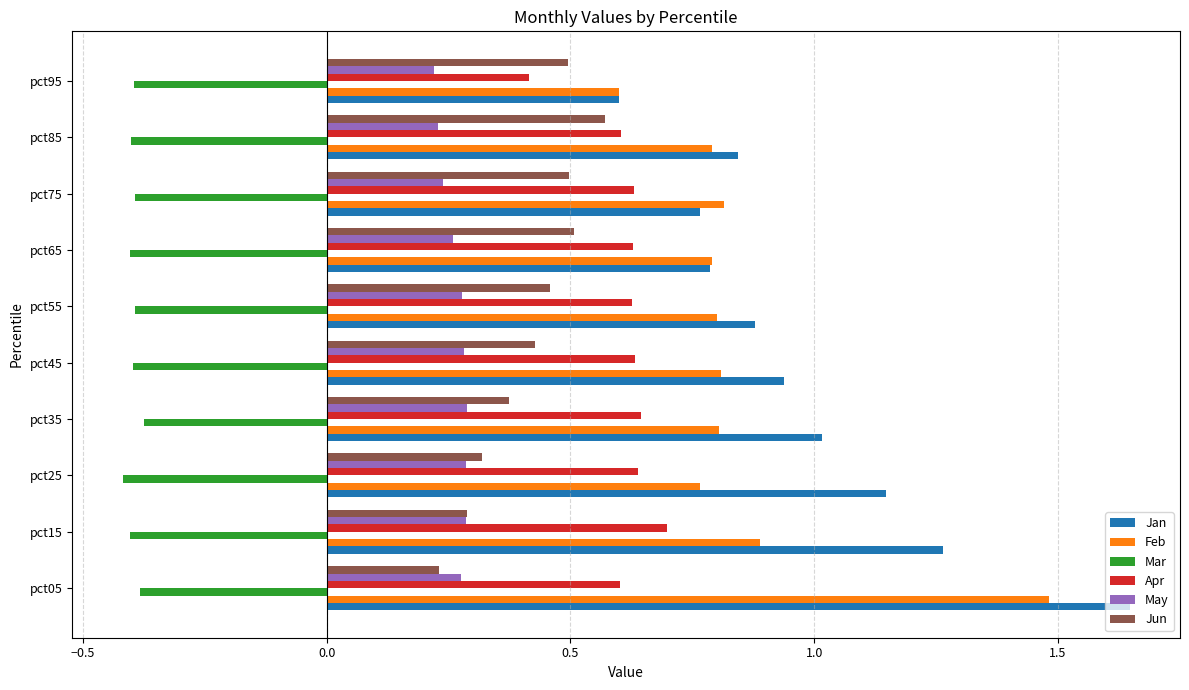

What is the sum of all Mar values?

-4.0